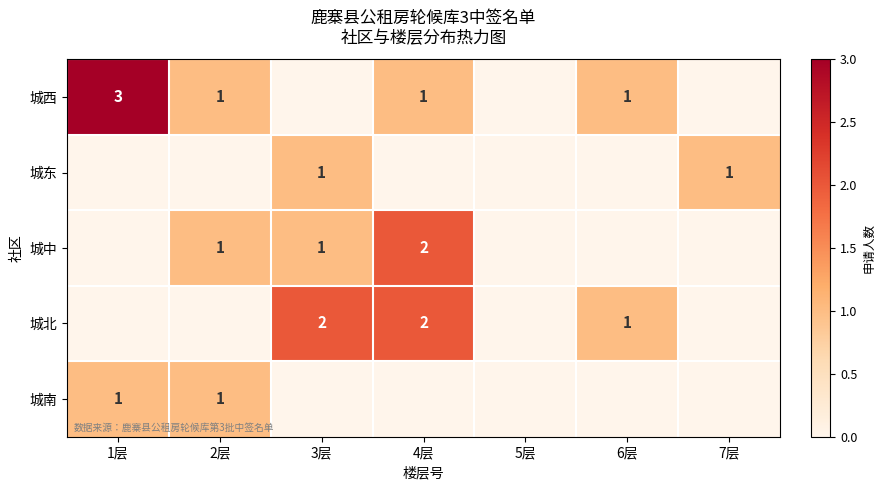

The 城东 series shows 2 at 7层. True or false?

False